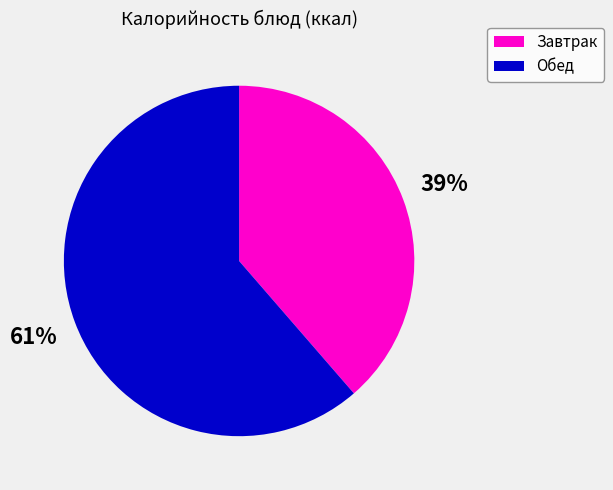

Approximately how many times larger is the value at Завтрак compared to Обед?

0.6